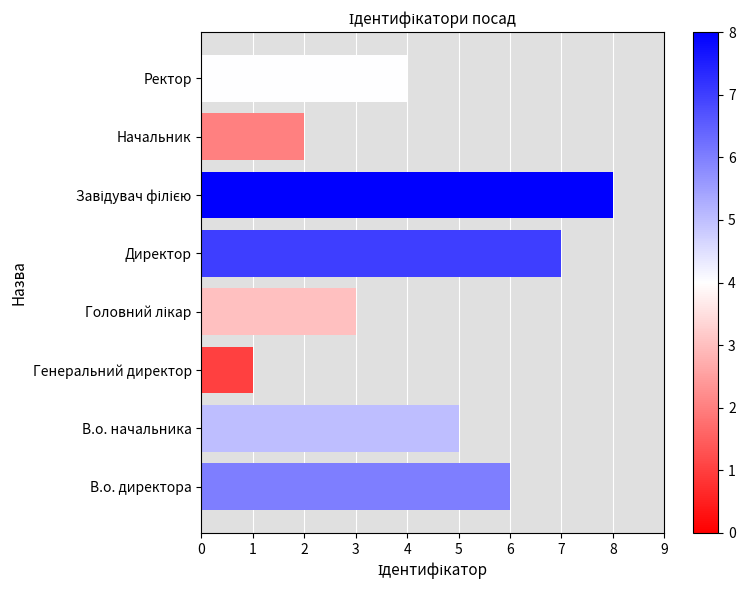

Is it true that the value at В.о. начальника is 3?

False